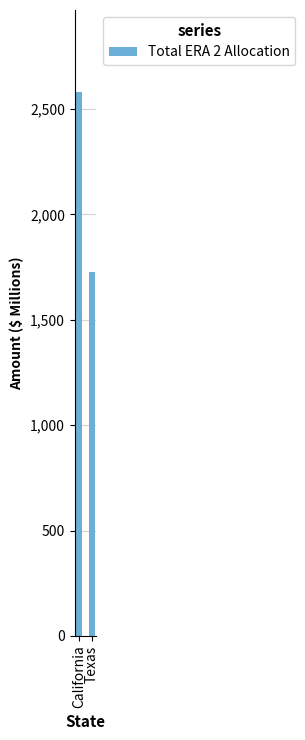

Is it true that the value at California is 2582.9?

True